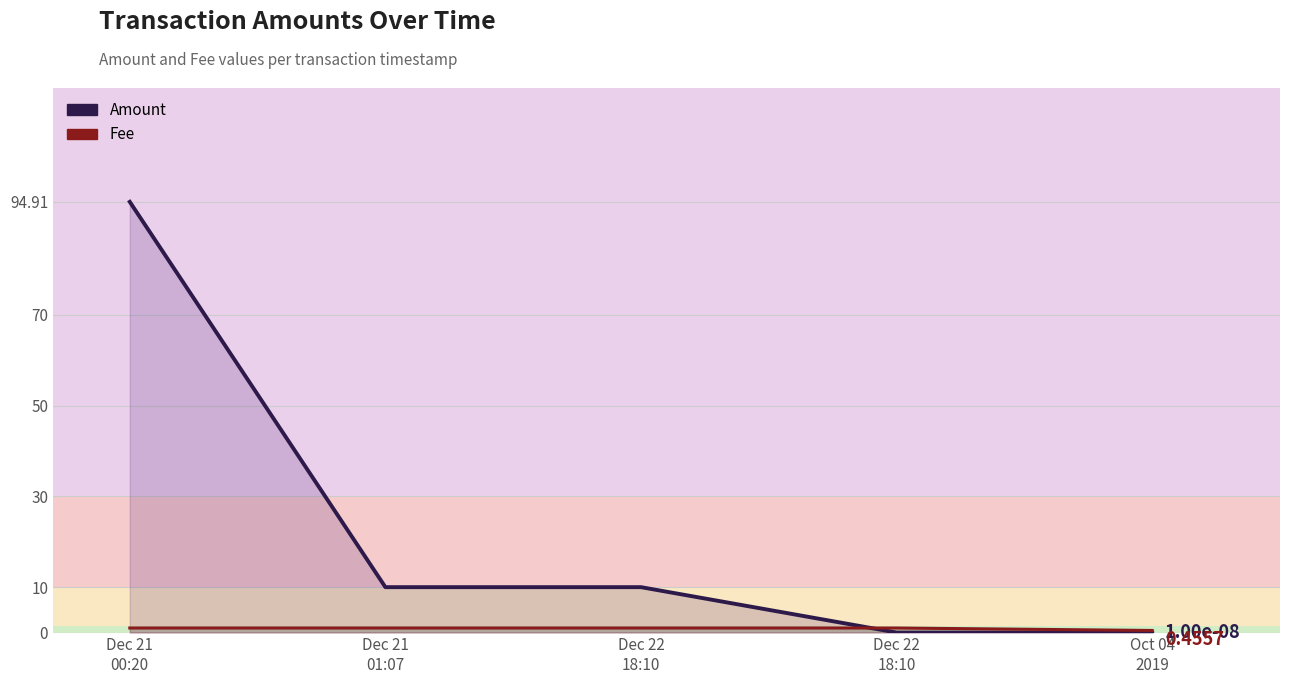

Reading left to right, list all the values displayed in this chart.

Amount: Dec 21
00:20=94.9	Dec 21
01:07=10.0	Dec 22
18:10=10.0	Dec 22
18:10=0.0	Oct 04
2019=0.0
Fee: Dec 21
00:20=1.0	Dec 21
01:07=1.0	Dec 22
18:10=1.0	Dec 22
18:10=1.0	Oct 04
2019=0.5